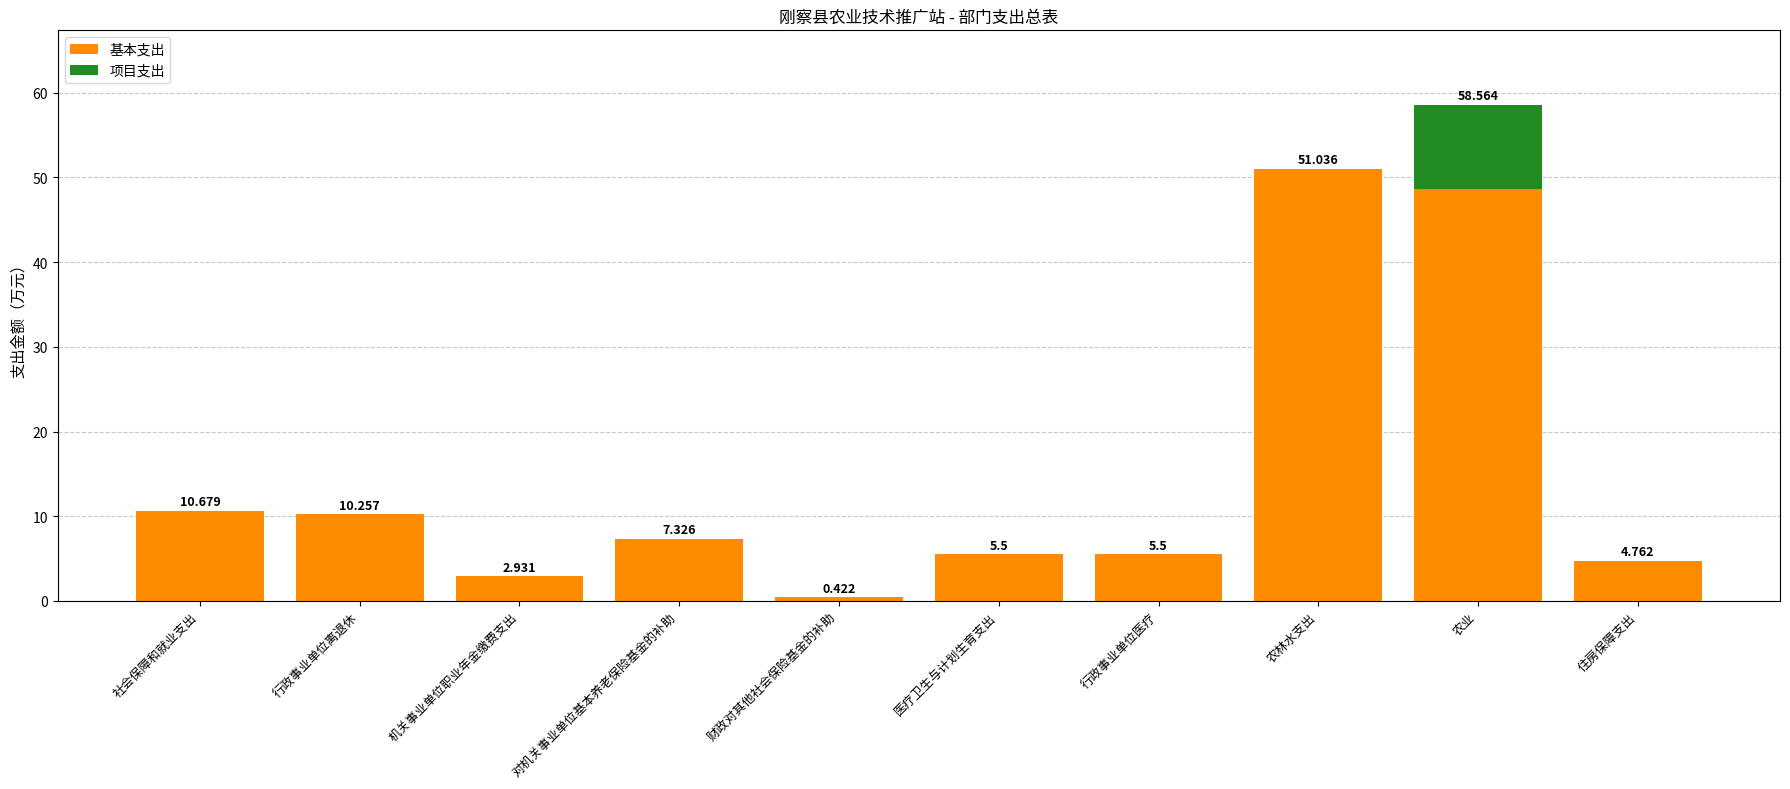

At which label is 基本支出 closest to 25?

社会保障和就业支出